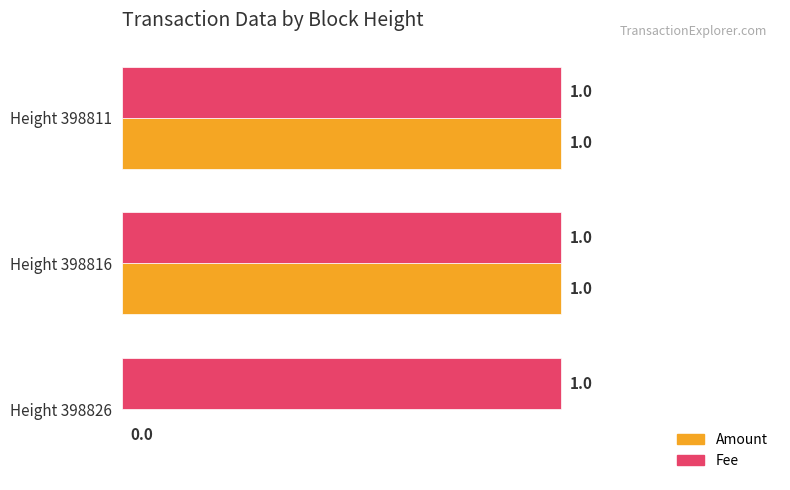

At which label is Amount closest to 0?

Height 398826